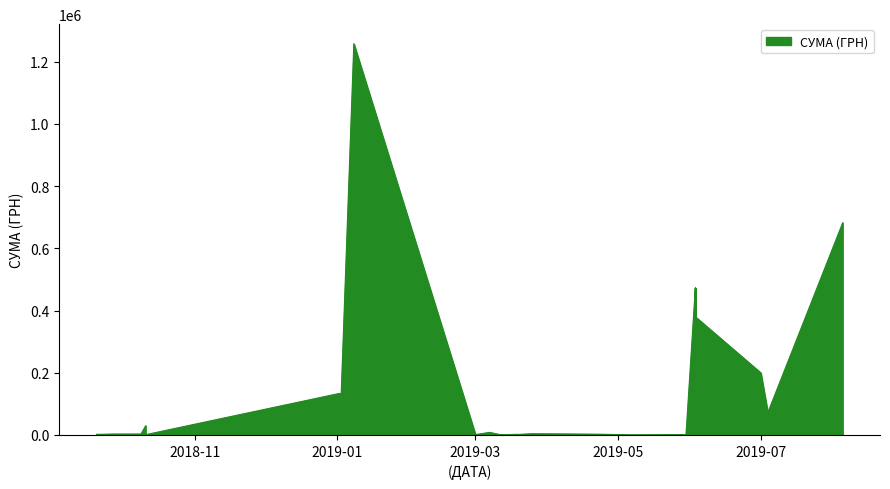

What is the difference between the maximum and minimum values?

1257383.3